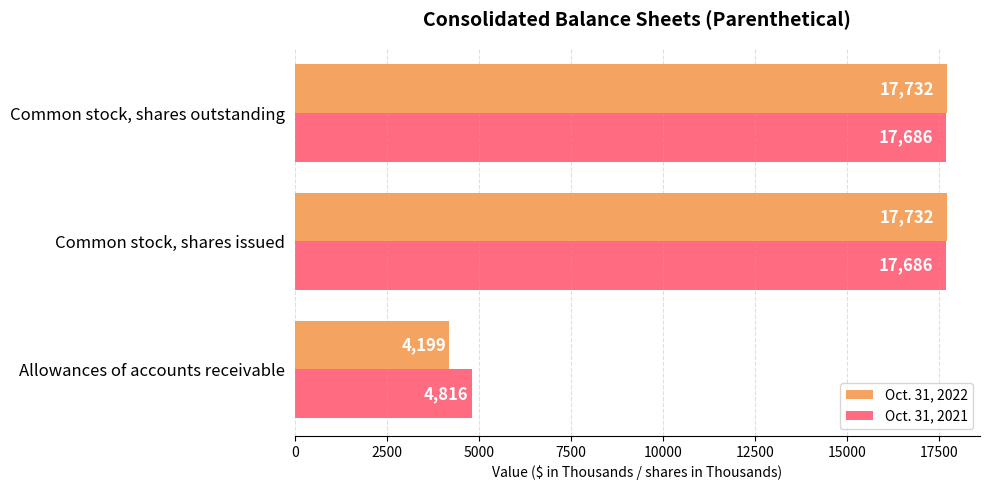

Is the value of Oct. 31, 2022 at Common stock, shares outstanding greater than the value of Oct. 31, 2021 at Allowances of accounts receivable?

Yes